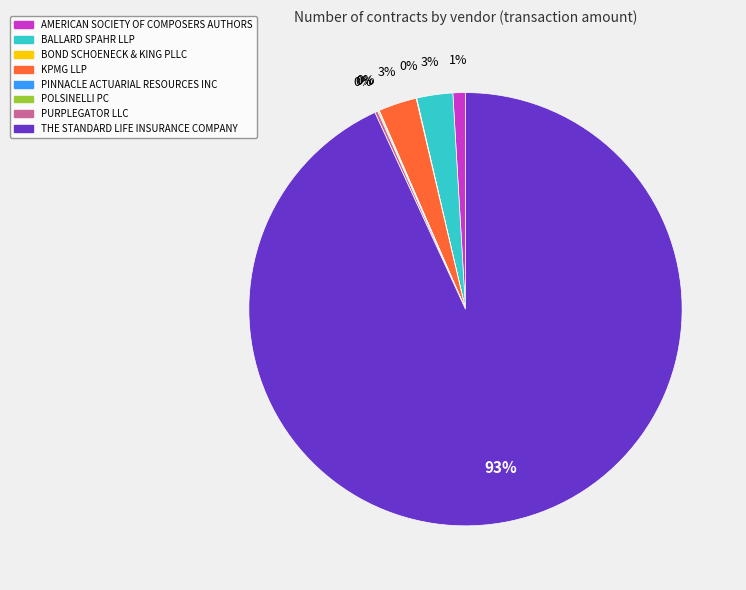

What is the majority slice?

THE STANDARD LIFE INSURANCE COMPANY